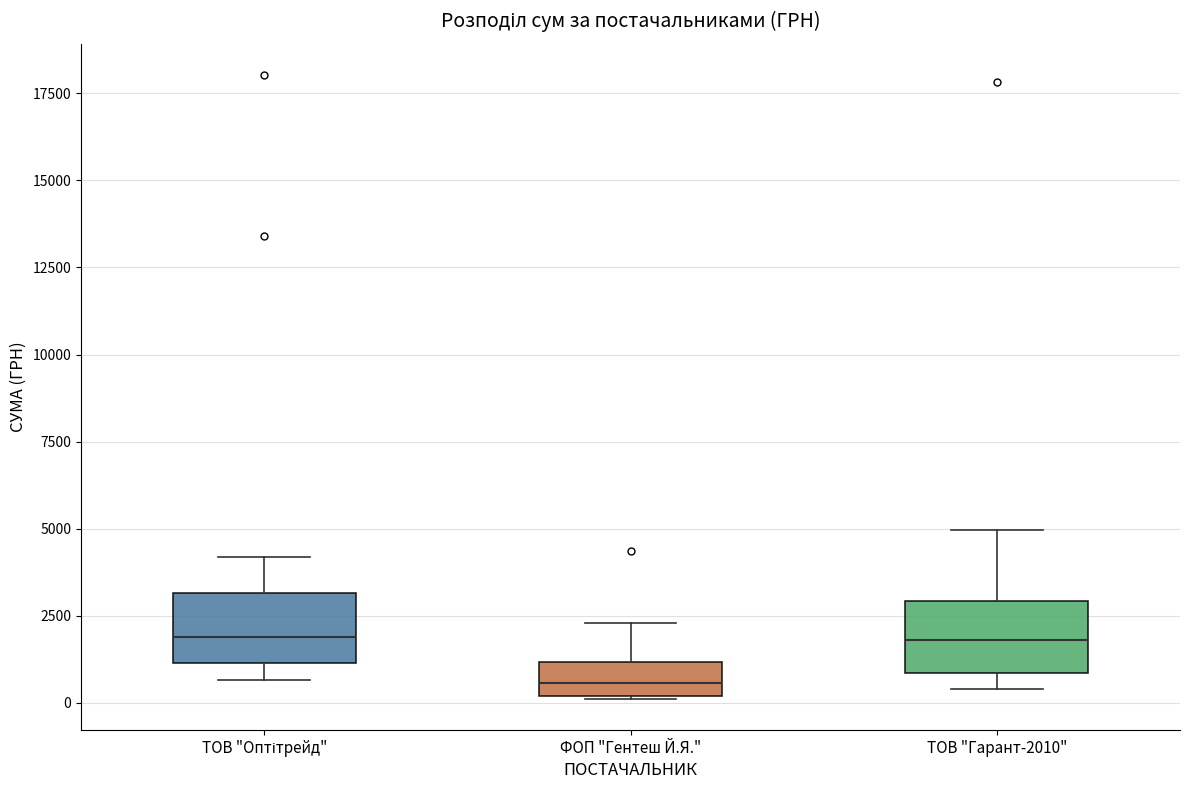

Where does the median line of the box for ФОП "Гентеш Й.Я." sit on the y-axis? The values are not printed on the chart, so give them approximately, as read against the axis.

500